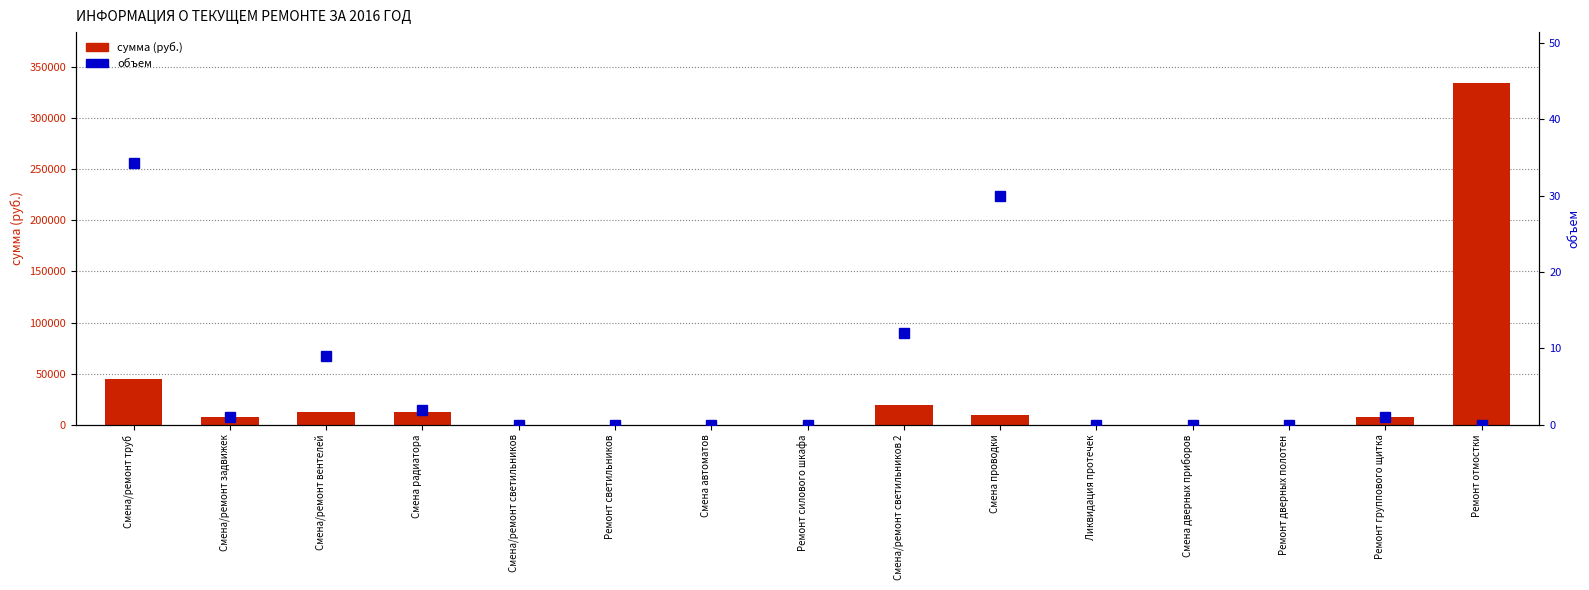

What is the total value across all series at Ремонт отмостки?

333928.4